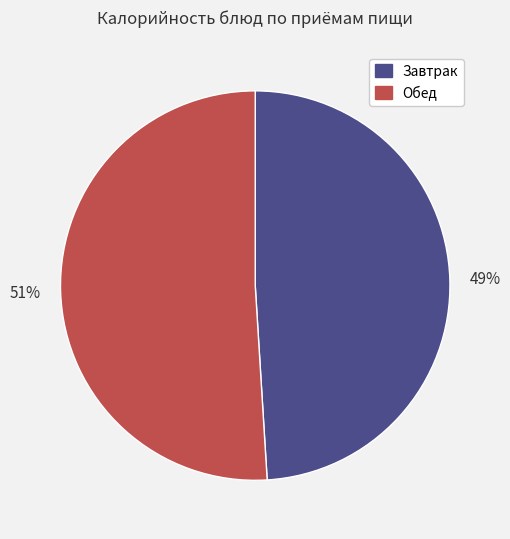

Is there a majority slice in this chart?

Yes